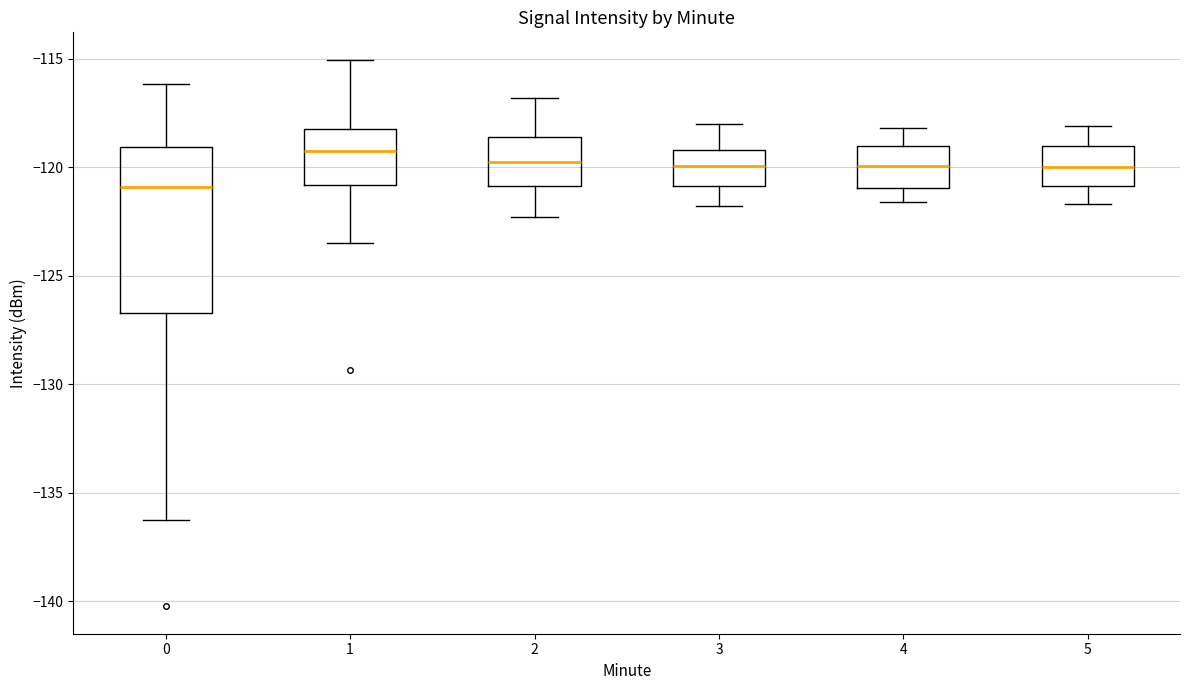

Reading left to right, transcribe this box plot: for each box, give where its median line is, the range the box spans, and where its two whiskers end, as read against the y-axis. The values are not printed on the chart, so give them approximately, as read against the axis.

0: median -121.0, box -126.5 to -119.0, whiskers -136.0 to -116.0
1: median -119.0, box -121.0 to -118.0, whiskers -123.5 to -115.0
2: median -119.5, box -121.0 to -118.5, whiskers -122.5 to -117.0
3: median -120.0, box -121.0 to -119.0, whiskers -122.0 to -118.0
4: median -120.0, box -121.0 to -119.0, whiskers -121.5 to -118.0
5: median -120.0, box -121.0 to -119.0, whiskers -121.5 to -118.0